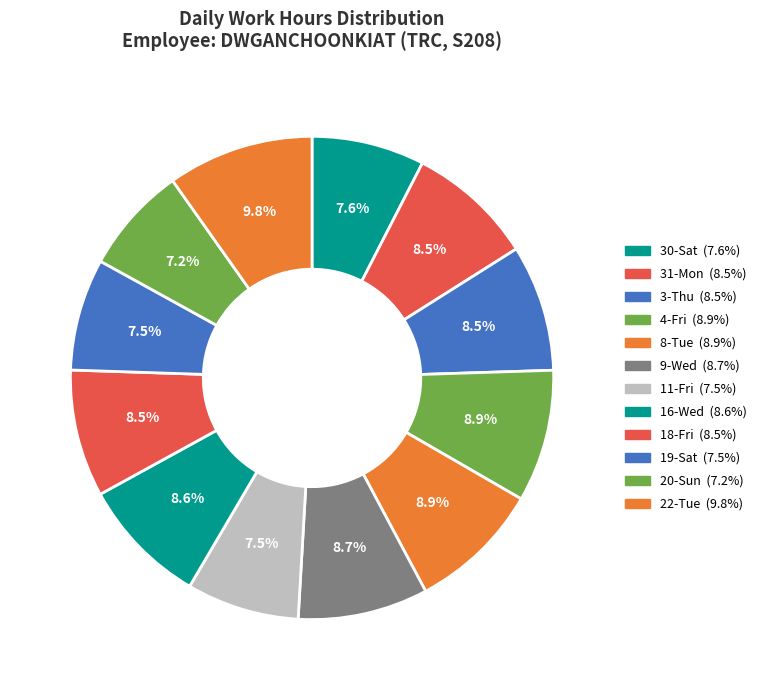

Count the number of slices in the pie.

12